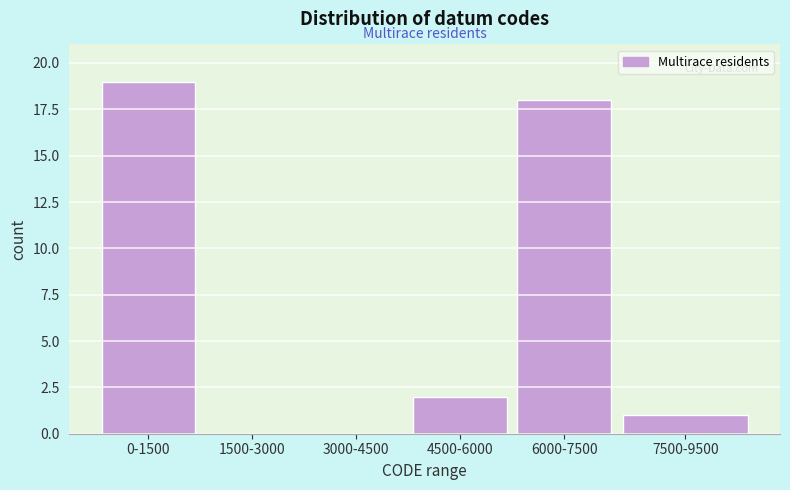

Reading left to right, extract all data points from this chart.

0-1500=19	1500-3000=0	3000-4500=0	4500-6000=2	6000-7500=18	7500-9500=1